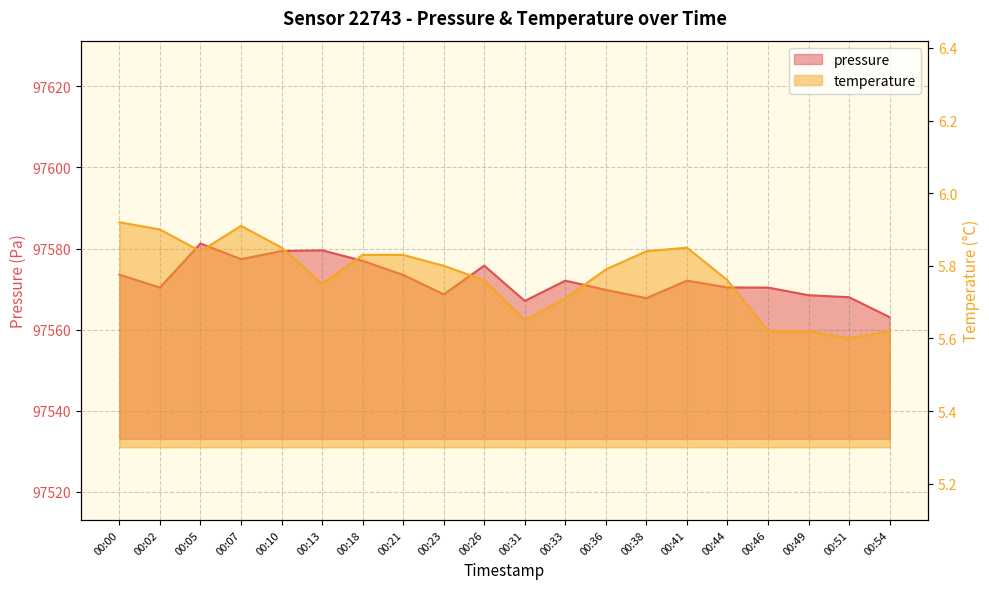

Reading left to right, extract all data points from this chart.

pressure: 97573.6	97570.4	97581.2	97577.4	97579.4	97579.6	97577.0	97573.5	97568.7	97575.8	97567.1	97572.1	97569.8	97567.8	97572.1	97570.4	97570.4	97568.5	97568.0	97563.1
temperature: 5.9	5.9	5.8	5.9	5.8	5.8	5.8	5.8	5.8	5.8	5.7	5.7	5.8	5.8	5.8	5.8	5.6	5.6	5.6	5.6